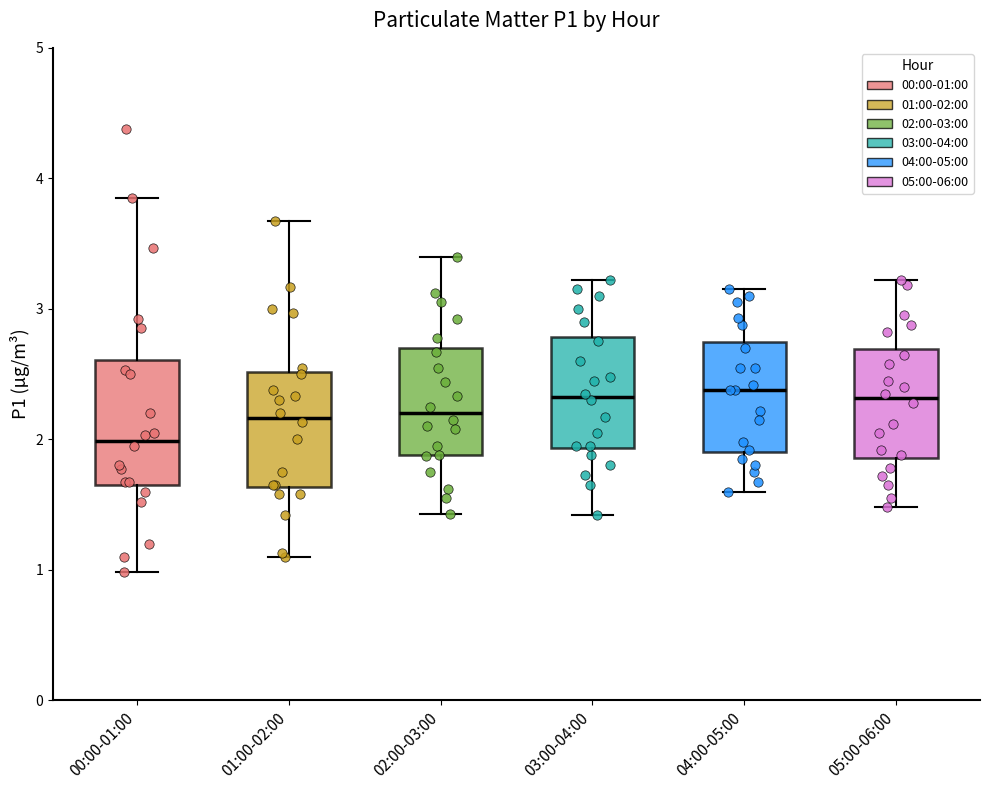

Reading left to right, read every box against the y-axis: the position of its median line, the range the box covers, and the ends of its whiskers. The values are not printed on the chart, so give them approximately, as read against the axis.

00:00-01:00: median 2.0, box 1.7 to 2.6, whiskers 1.0 to 3.9
01:00-02:00: median 2.2, box 1.6 to 2.5, whiskers 1.1 to 3.7
02:00-03:00: median 2.2, box 1.9 to 2.7, whiskers 1.4 to 3.4
03:00-04:00: median 2.3, box 1.9 to 2.8, whiskers 1.4 to 3.2
04:00-05:00: median 2.4, box 1.9 to 2.7, whiskers 1.6 to 3.2
05:00-06:00: median 2.3, box 1.9 to 2.7, whiskers 1.5 to 3.2